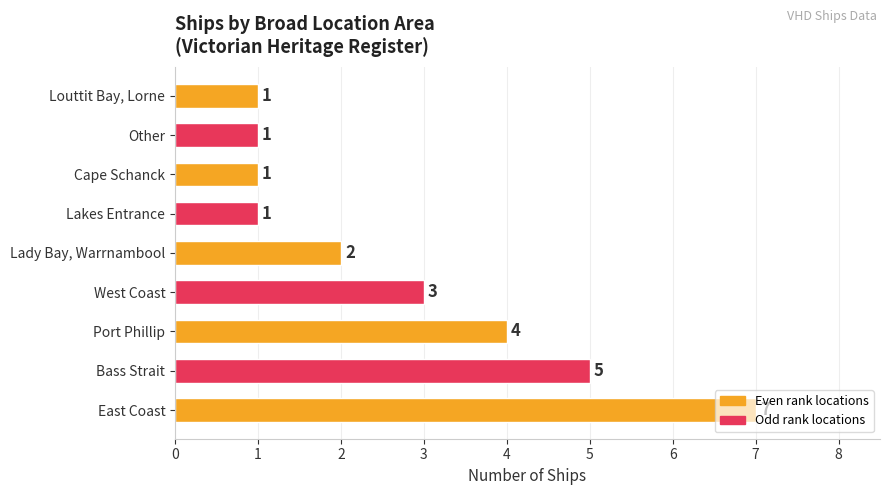

Where is the data nearest to the value 4?

Port Phillip